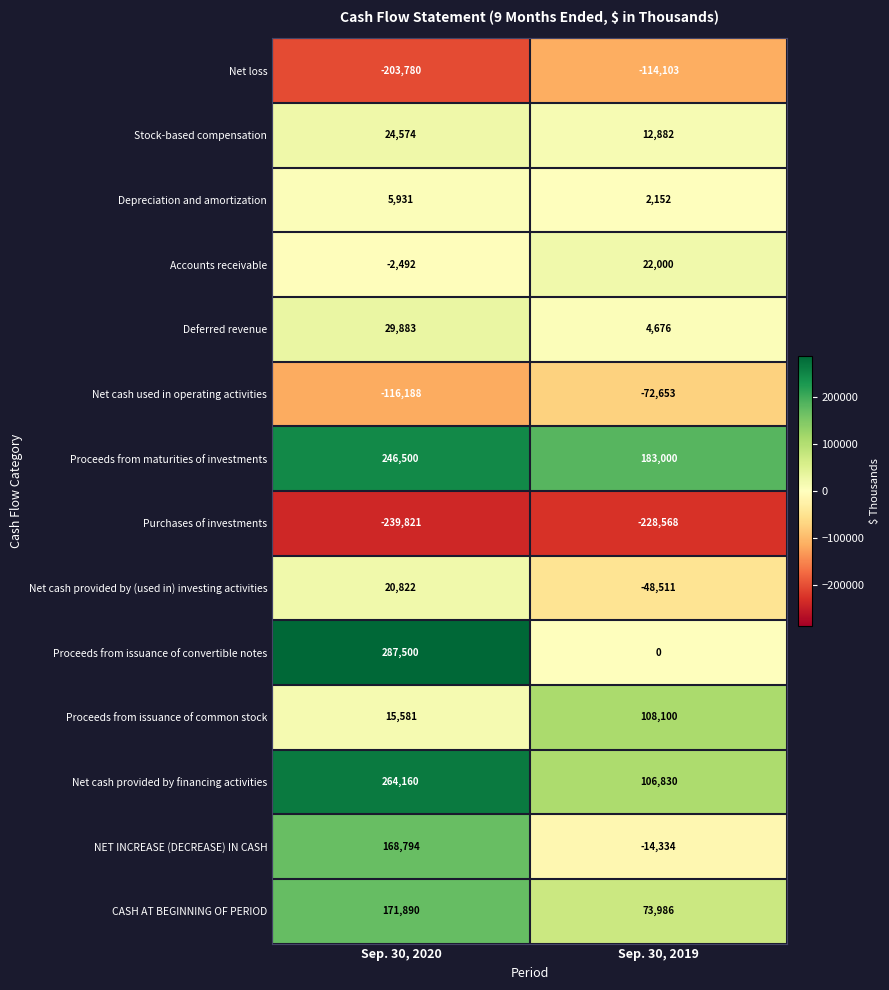

At Sep. 30, 2020, list the series in order from smallest to largest.

Purchases of investments, Net loss, Net cash used in operating activities, Accounts receivable, Depreciation and amortization, Proceeds from issuance of common stock, Net cash provided by (used in) investing activities, Stock-based compensation, Deferred revenue, NET INCREASE (DECREASE) IN CASH, CASH AT BEGINNING OF PERIOD, Proceeds from maturities of investments, Net cash provided by financing activities, Proceeds from issuance of convertible notes